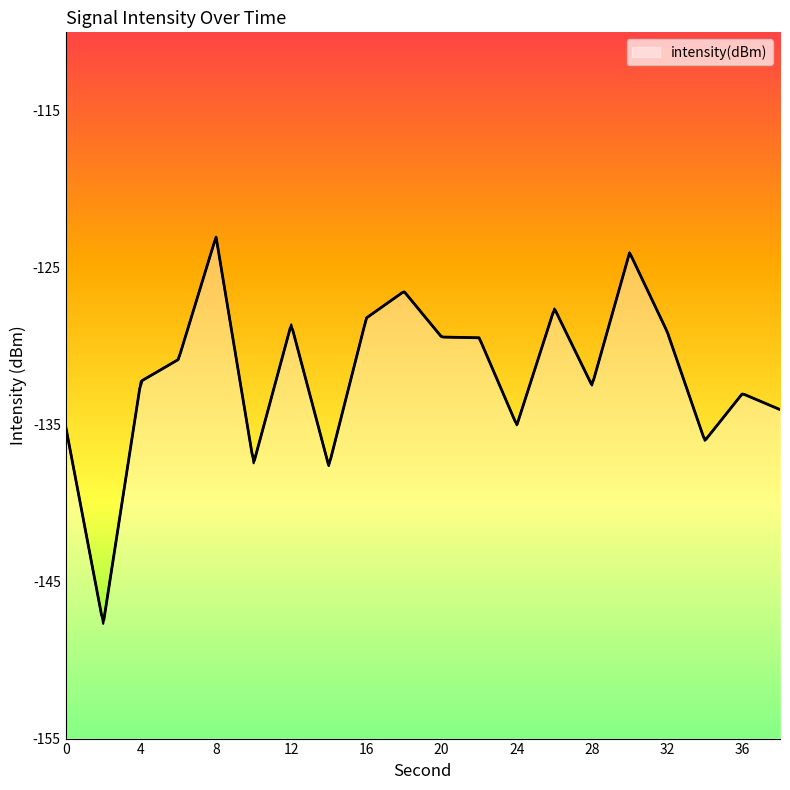

What is the value of the 14th point from the left?

-127.6